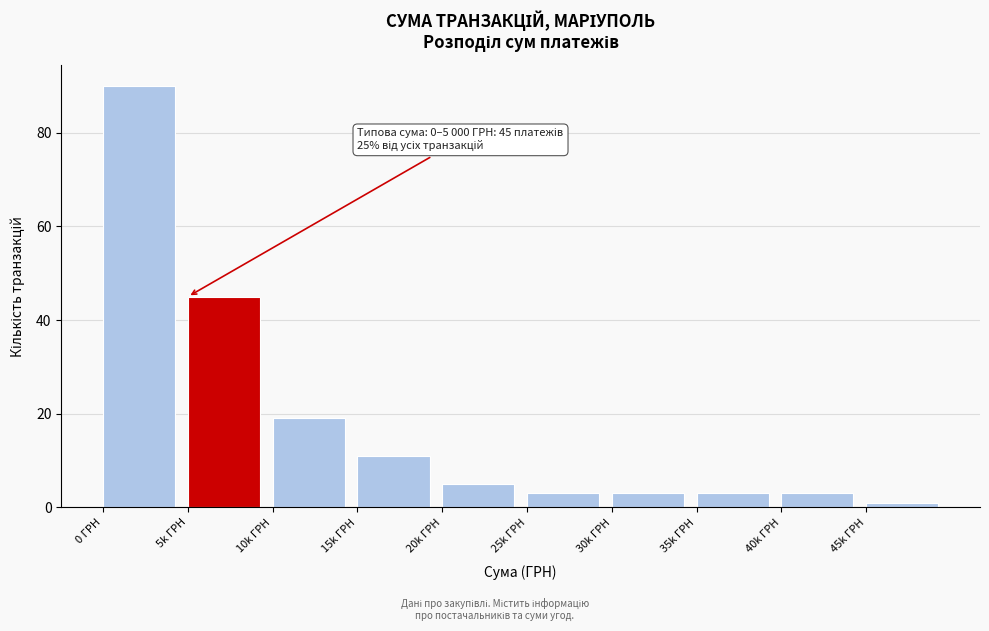

Reading left to right, transcribe all the data shown in this chart.

0 ГРН=90	5k ГРН=45	10k ГРН=19	15k ГРН=11	20k ГРН=5	25k ГРН=3	30k ГРН=3	35k ГРН=3	40k ГРН=3	45k ГРН=1